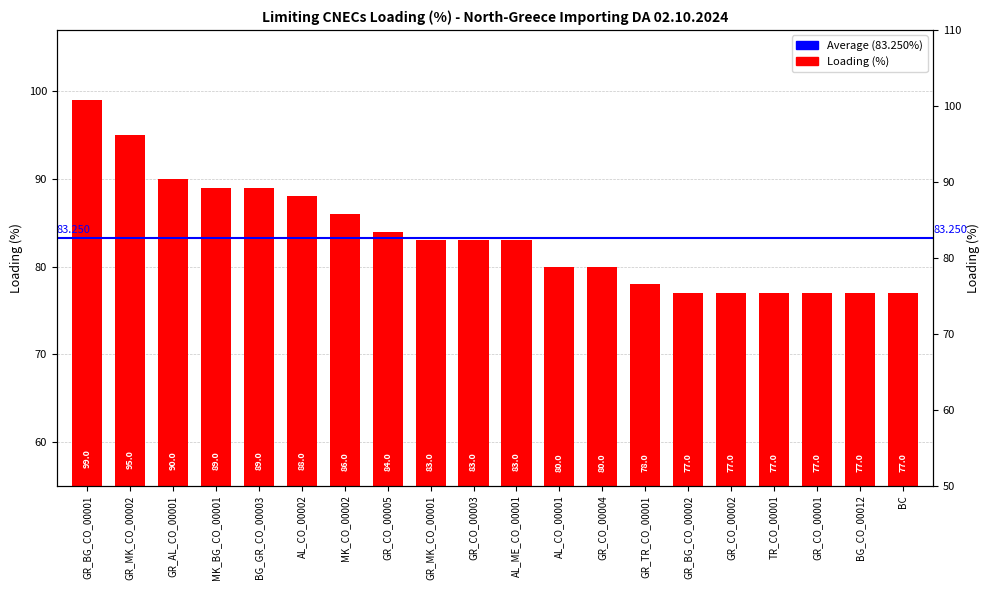

Where is the data nearest to the value 88?

AL_CO_00002